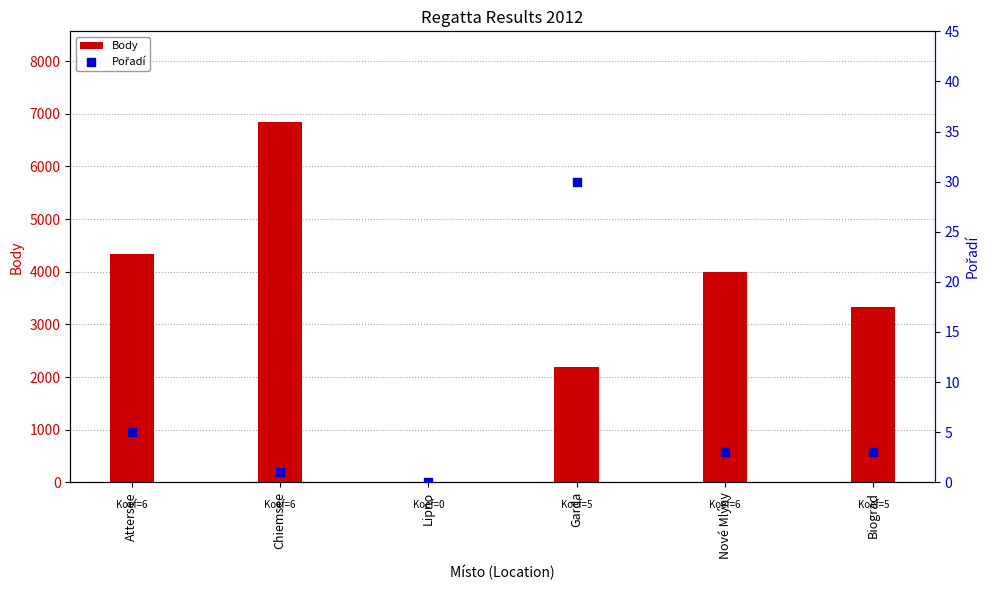

Which series has the largest total across all categories?

Body